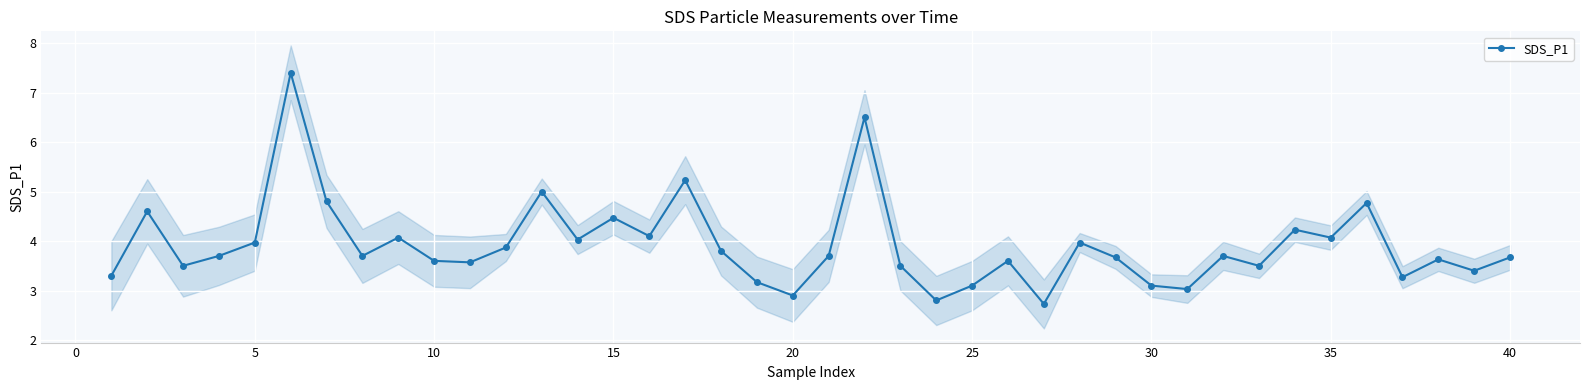

How many lines are shown in the chart?

1